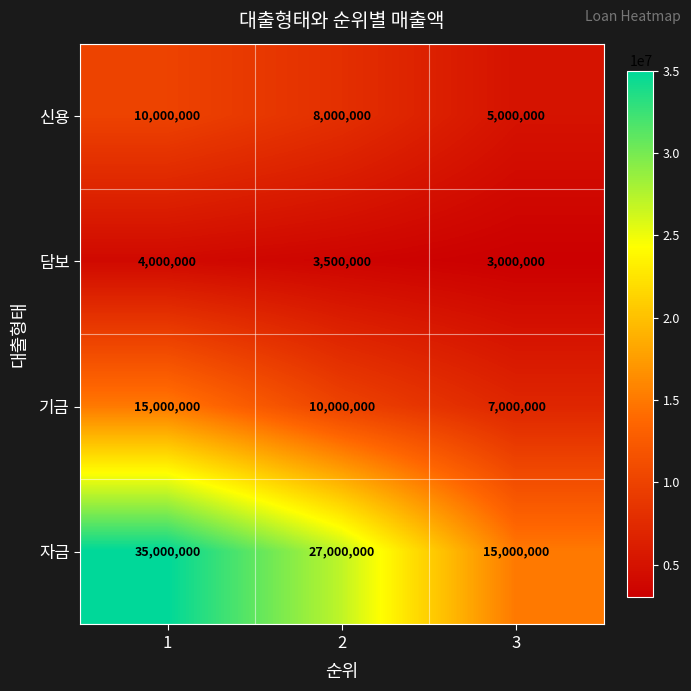

Read the 담보 value at 1, to the nearest 50.

4000000